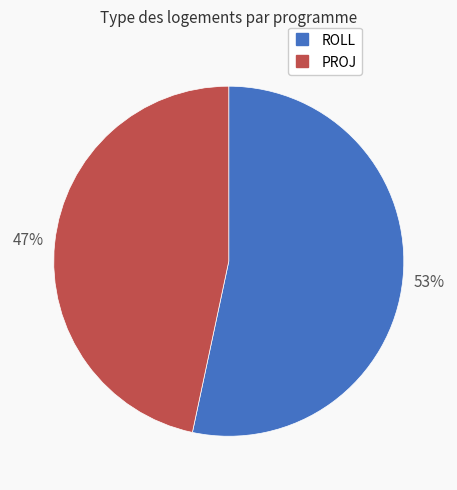

To the nearest percent, what is the average slice percentage?

50%